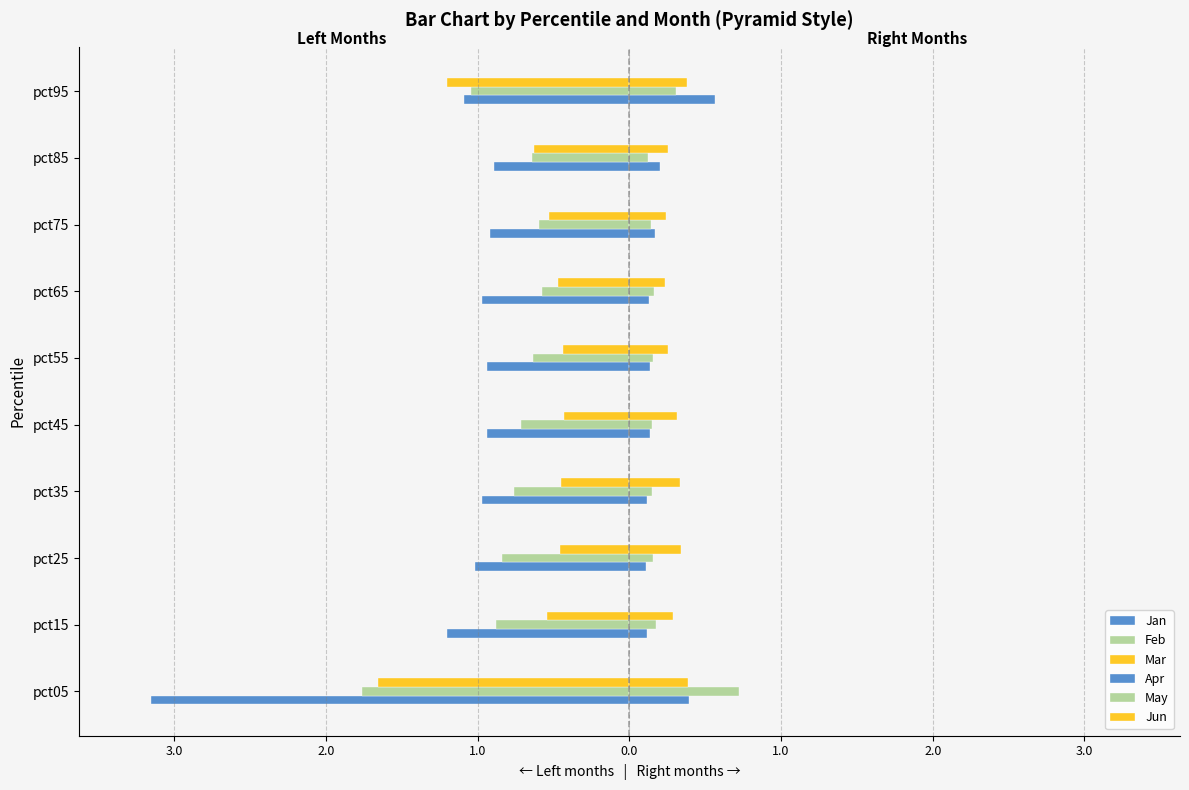

Which series has the widest spread of values?

Jan